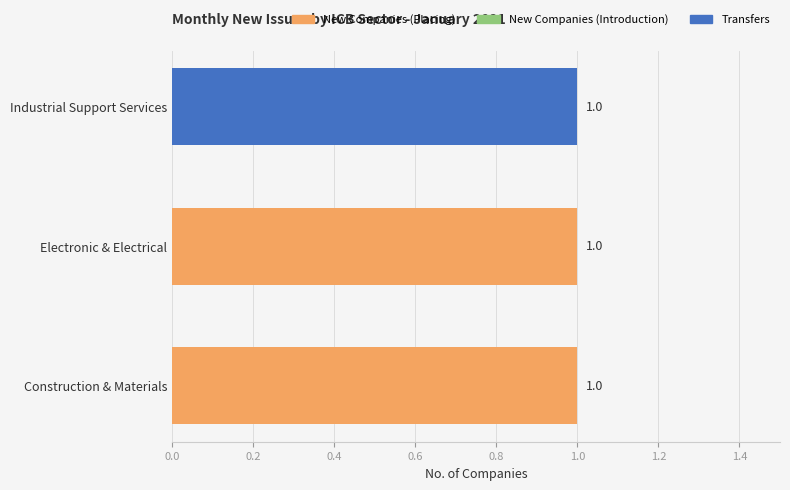

The value of New Companies (Placing) at Industrial Support Services is 0. True or false?

True